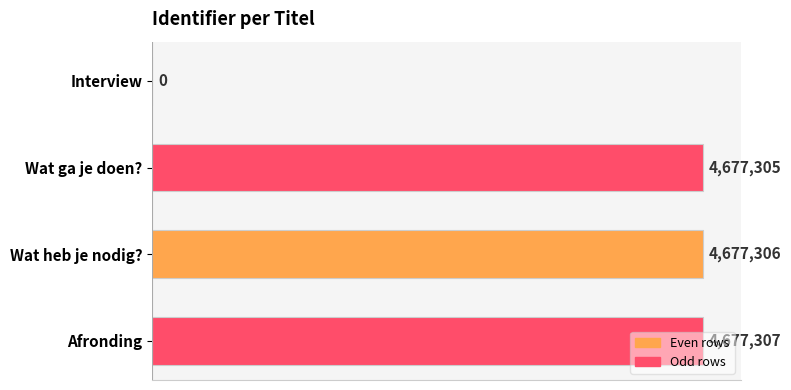

Does the chart contain stacked bars?

No